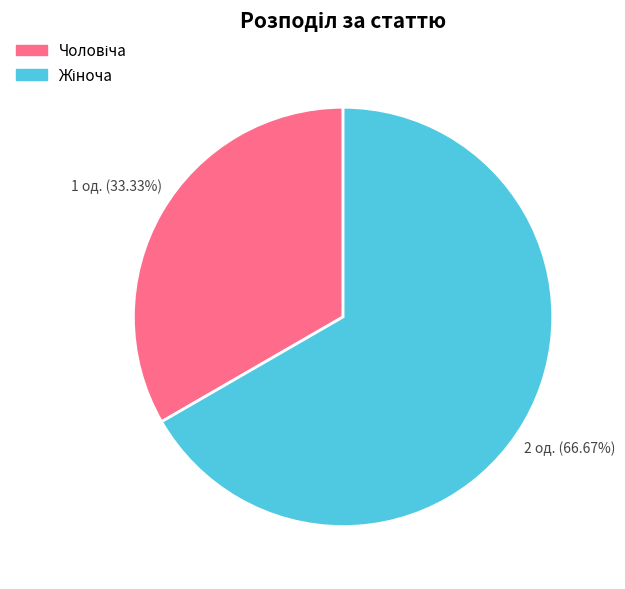

Is it true that Чоловіча is 45% of the pie?

False